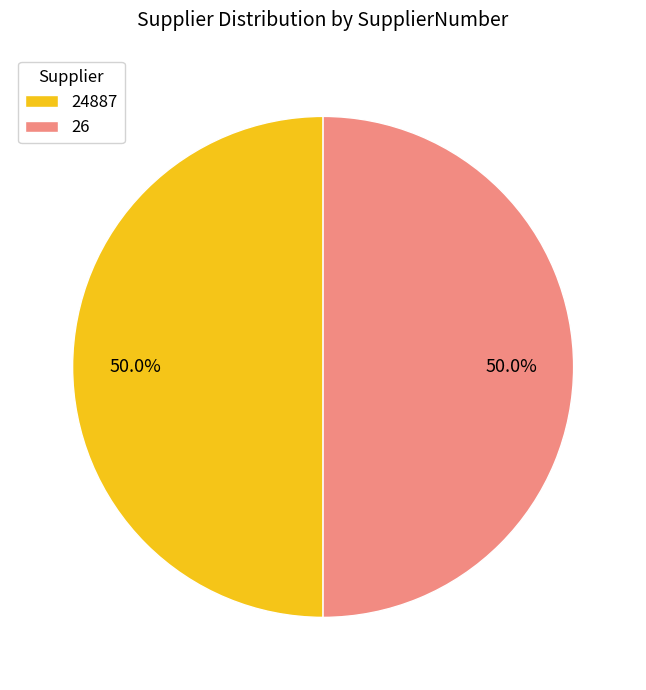

Count the number of slices in the pie.

2